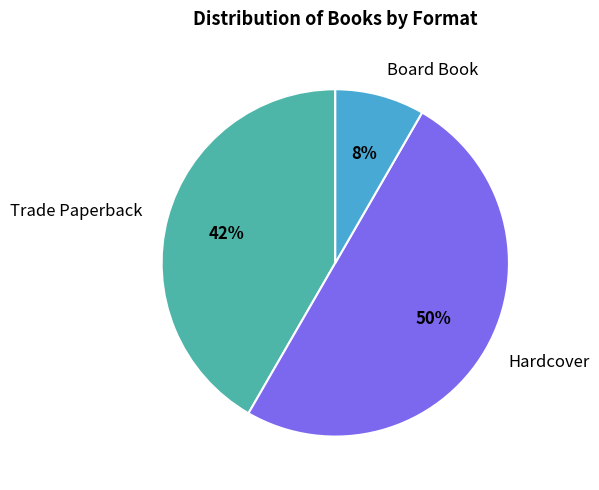

Is the sum of Hardcover and Board Book greater than half?

Yes